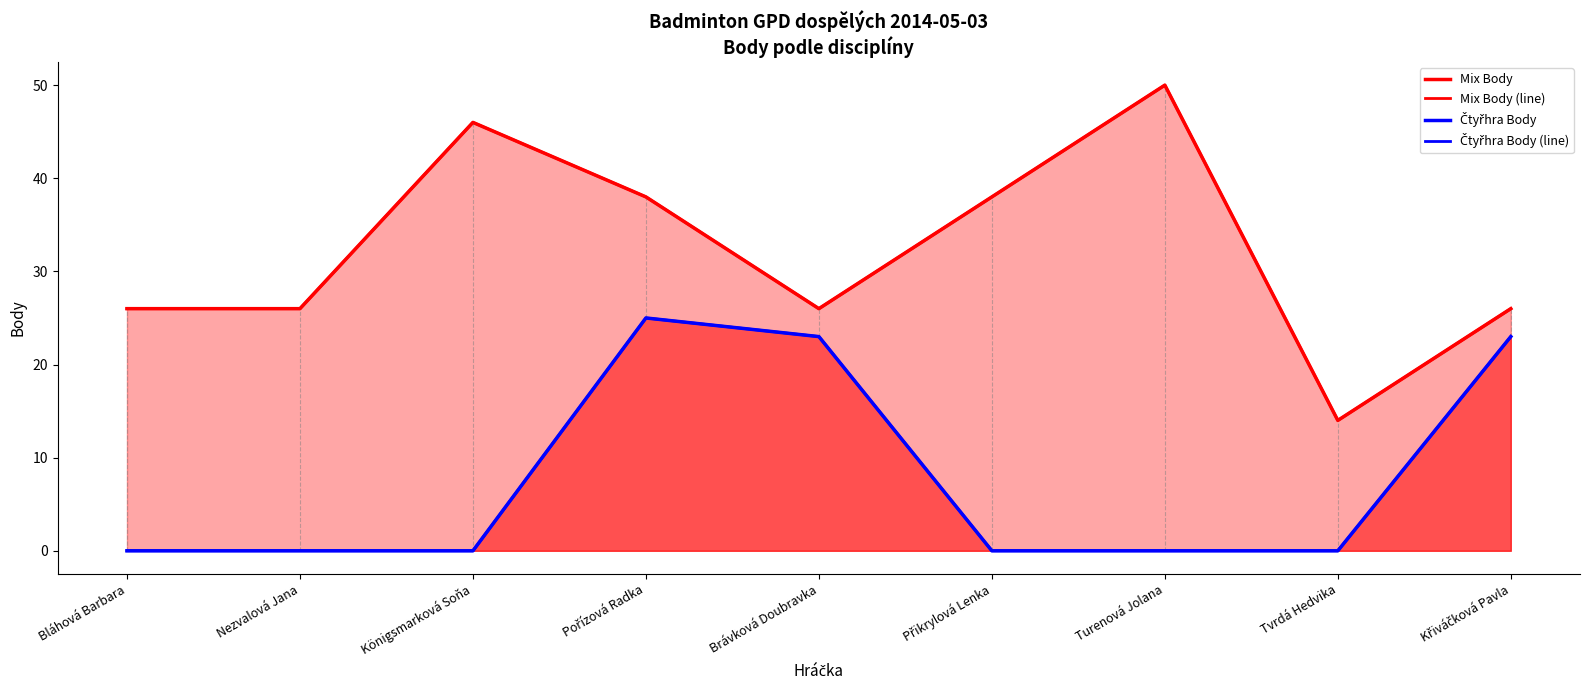

At which label is Čtyřhra Body closest to 12?

Brávková Doubravka